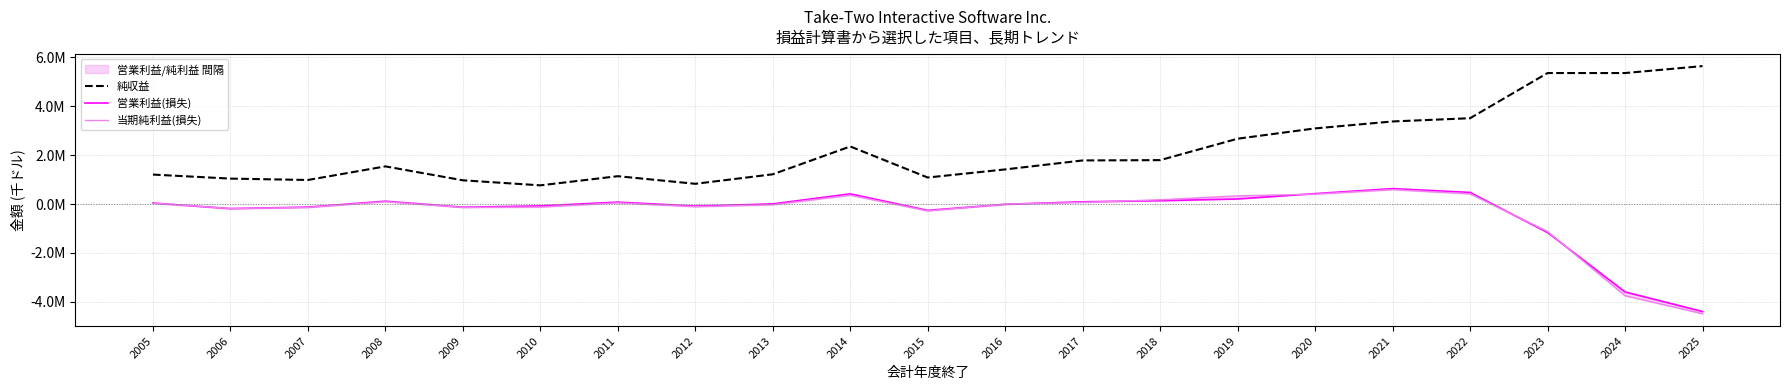

Count the number of data series in this chart.

3